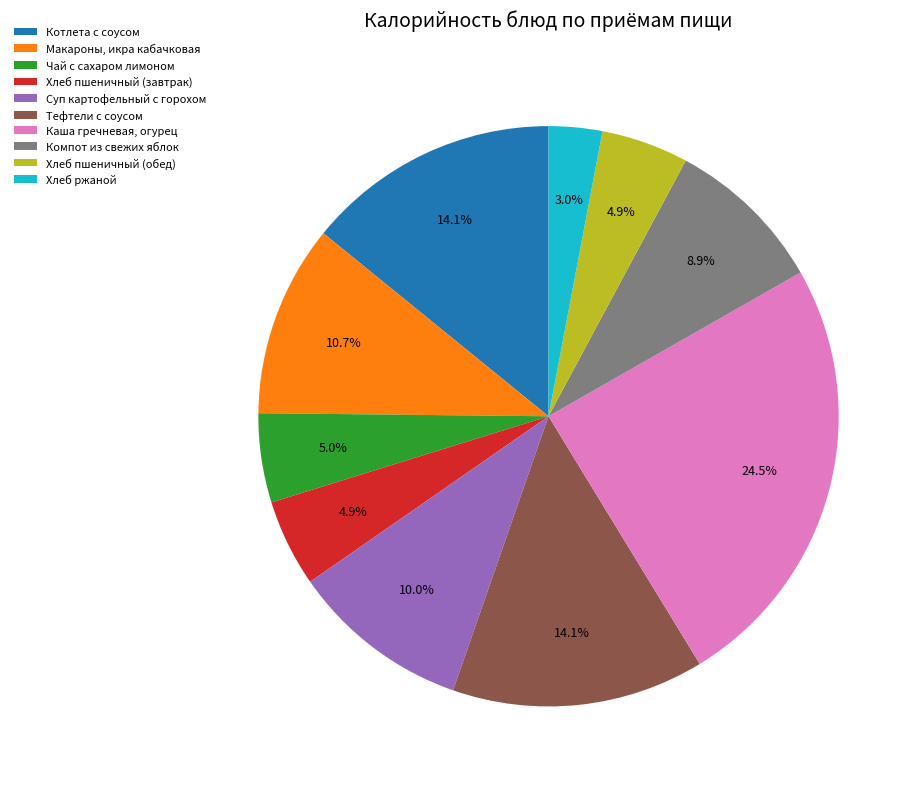

The Чай с сахаром лимоном slice represents 5% of the pie. True or false?

True